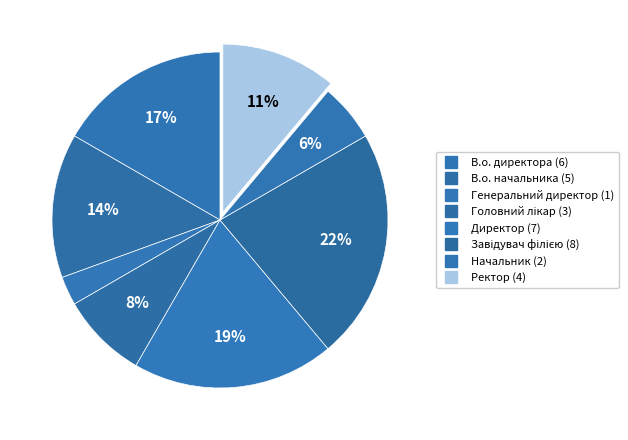

Which has a higher value, Головний лікар or В.о. начальника?

В.о. начальника